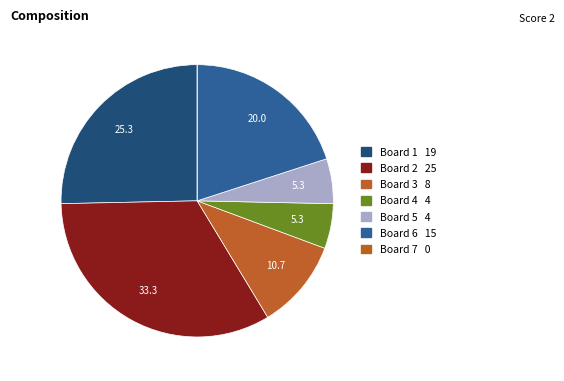

Which has a higher value, Board 5 or Board 4?

Board 5